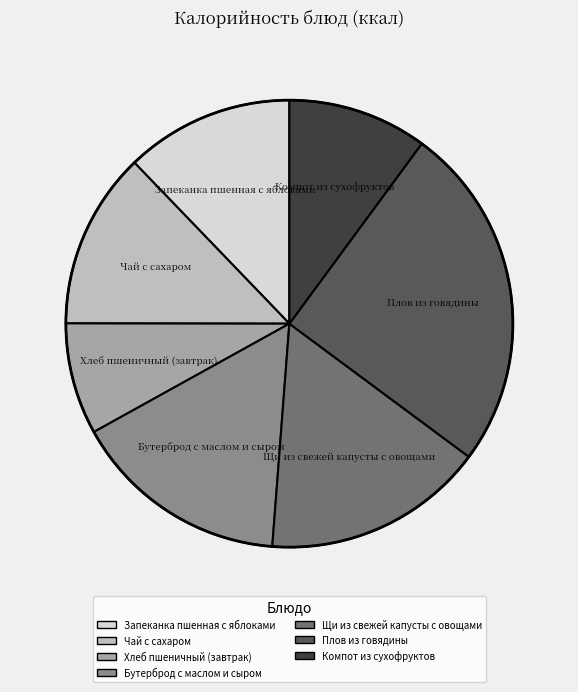

Between Хлеб пшеничный (завтрак) and Щи из свежей капусты с овощами, which is larger?

Щи из свежей капусты с овощами